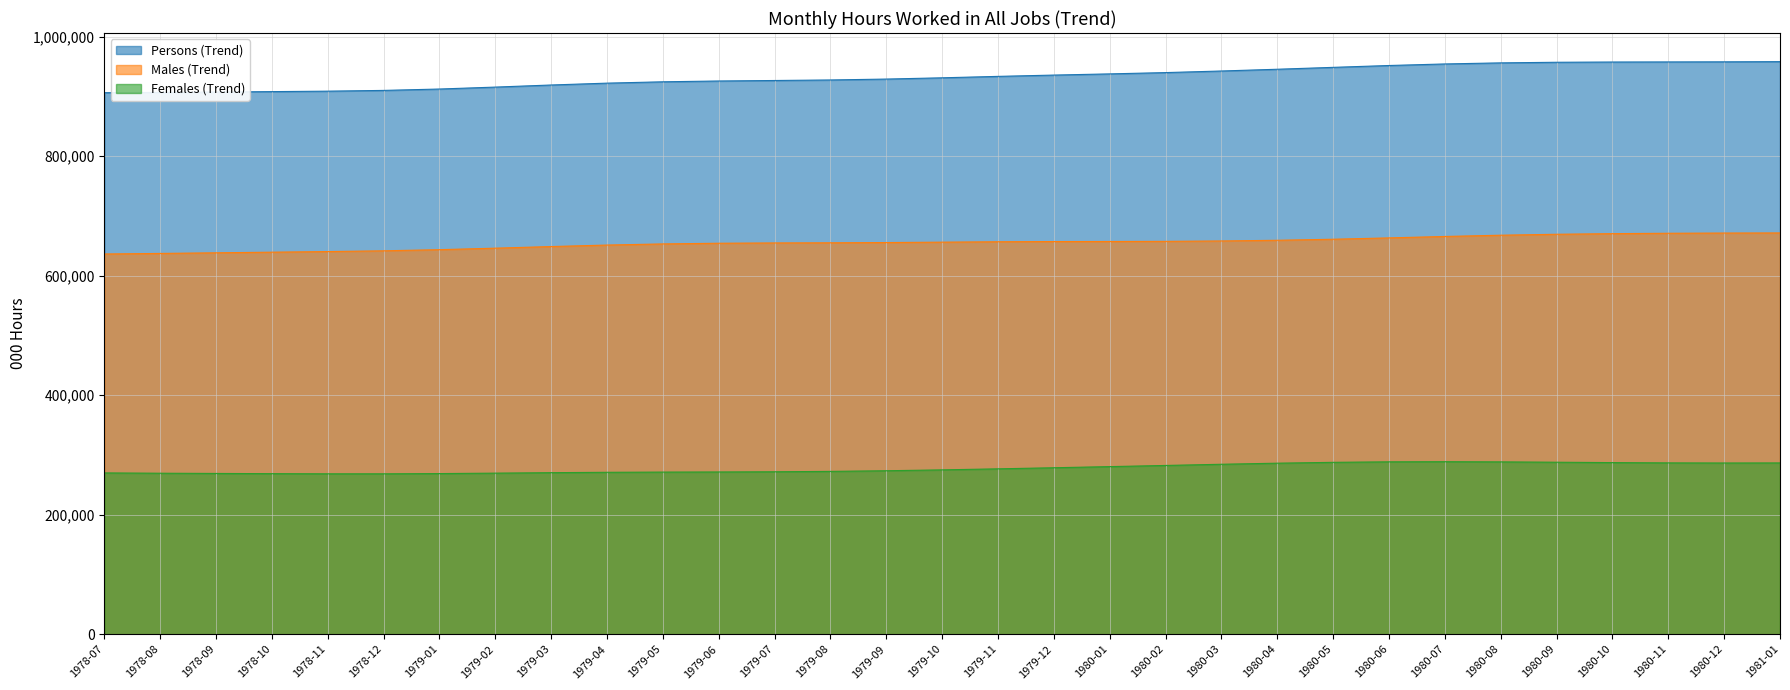

At which category is the sum across all series the highest?

1981-01